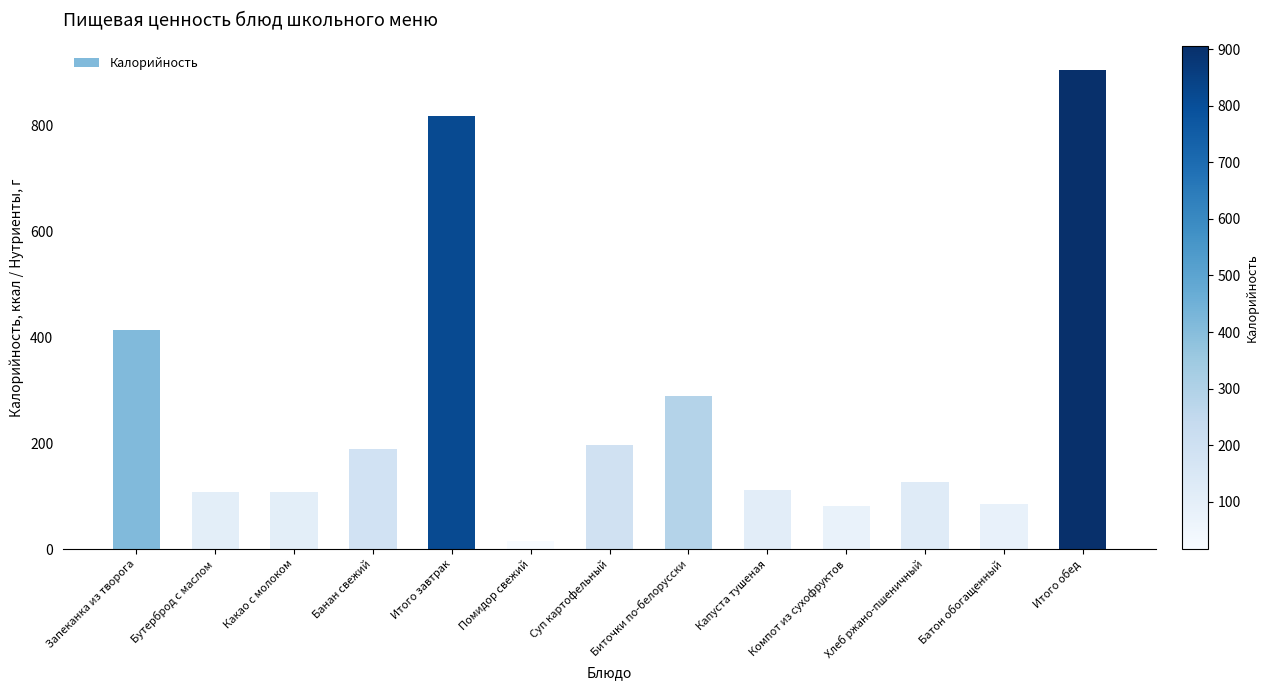

What is the greatest value displayed?

906.4